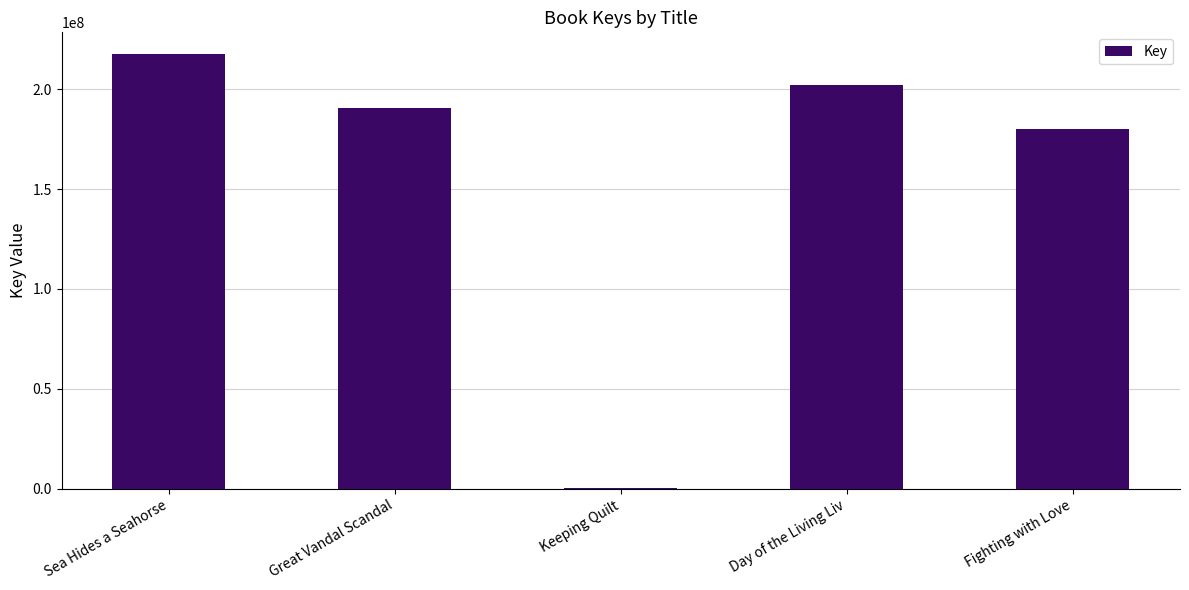

Count the number of data series in this chart.

1